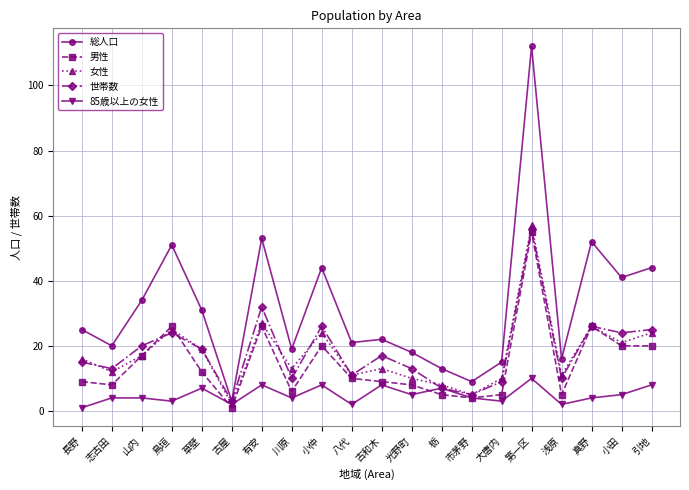

Which series has the largest total across all categories?

総人口